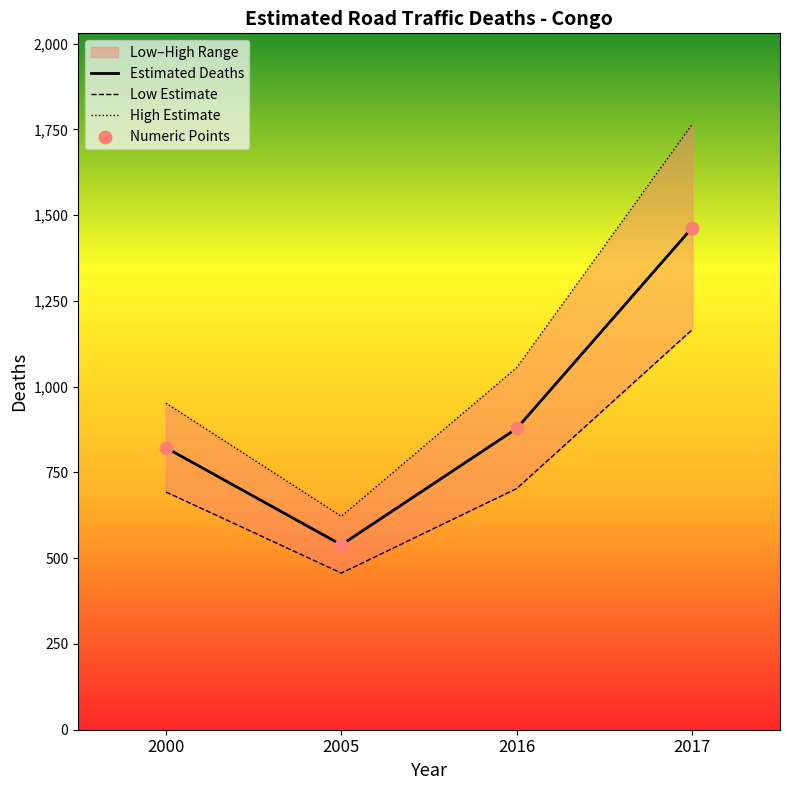

Which series has the largest total across all categories?

High